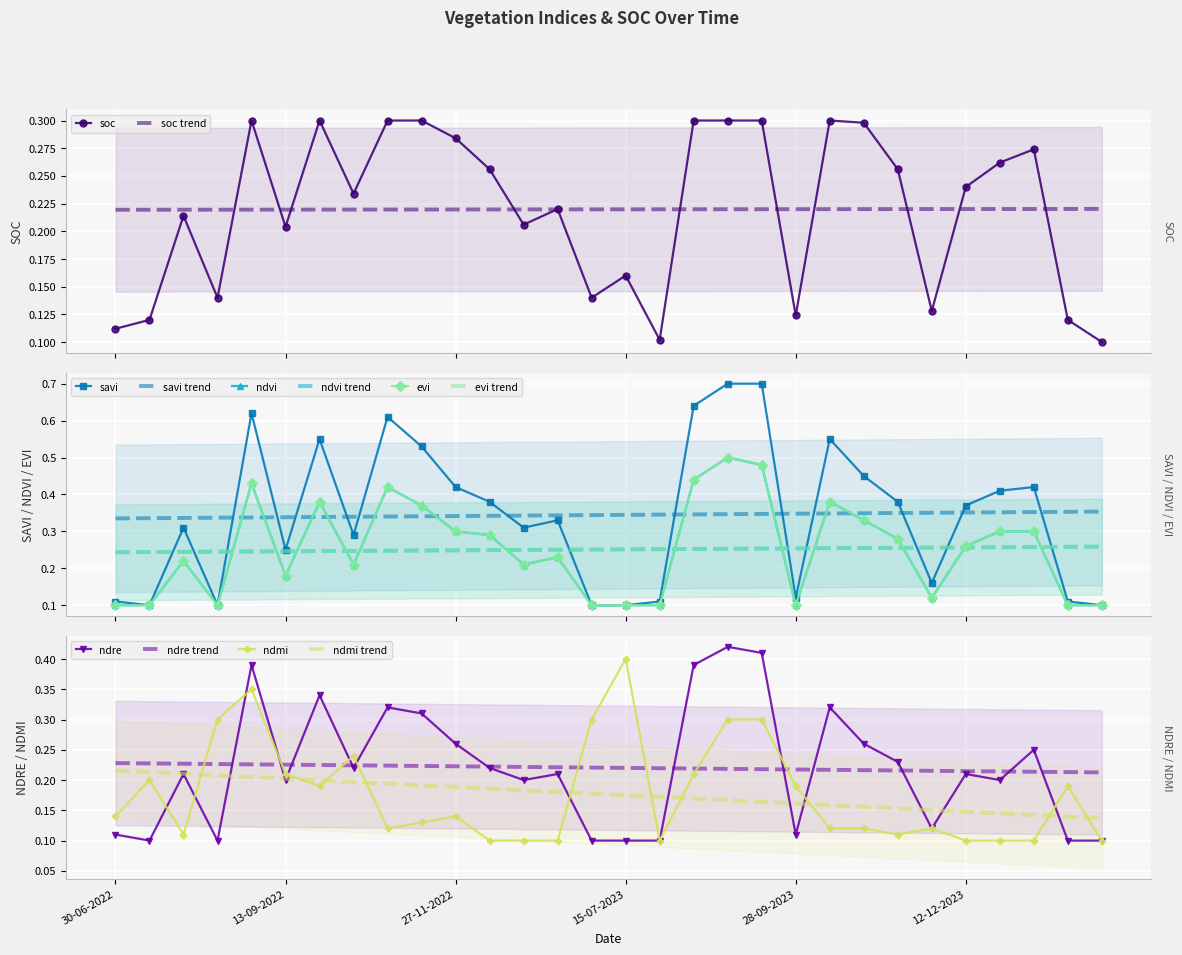

What is the label of the 16th point from the left?

15-07-2023